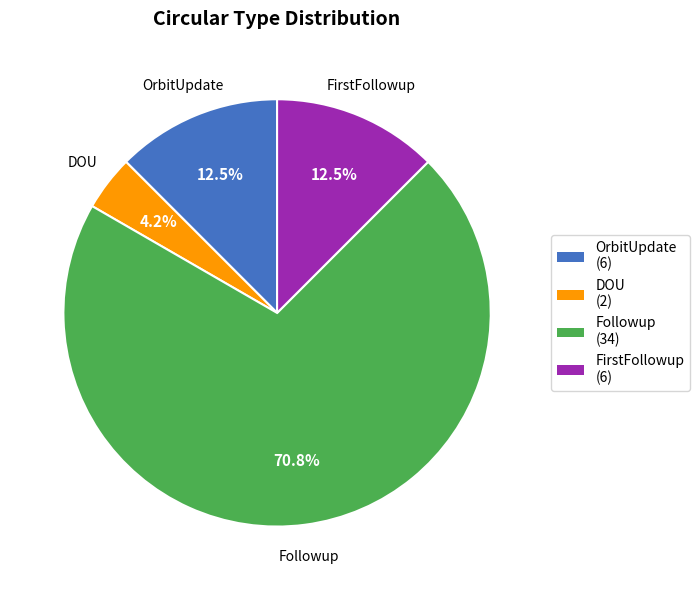

Is there any slice that represents more than half of the pie?

Yes